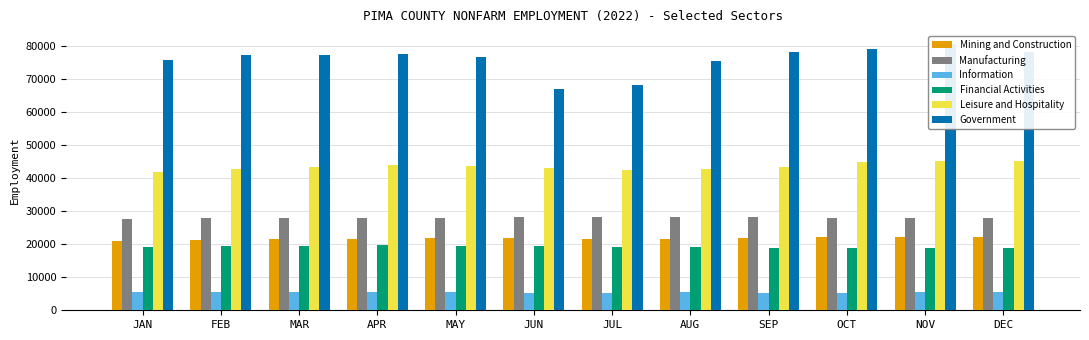

How many Manufacturing values are between 27800 and 28200?

10